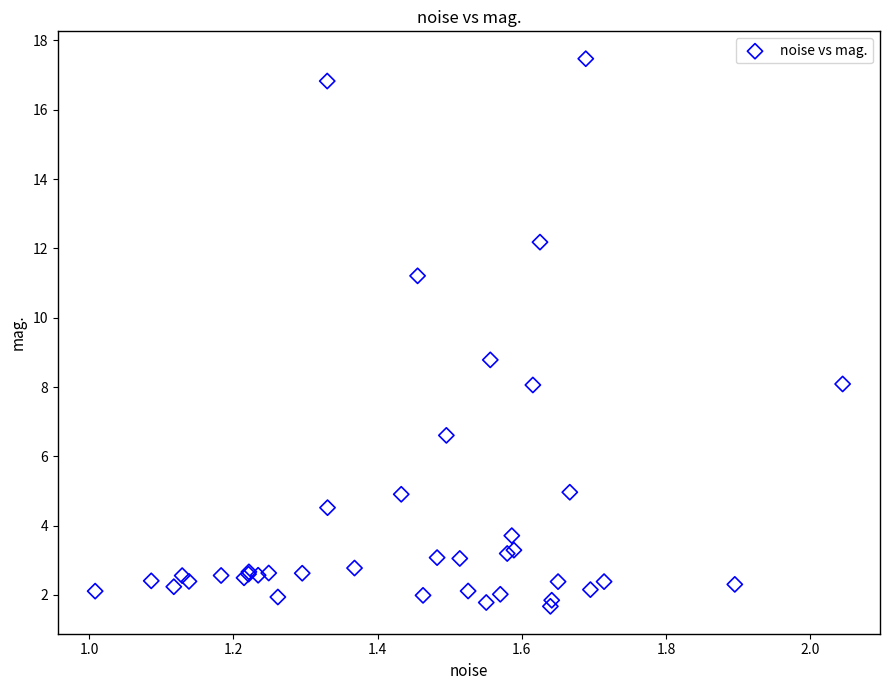

What Y value in the scatter plot is closest to 9?

8.8